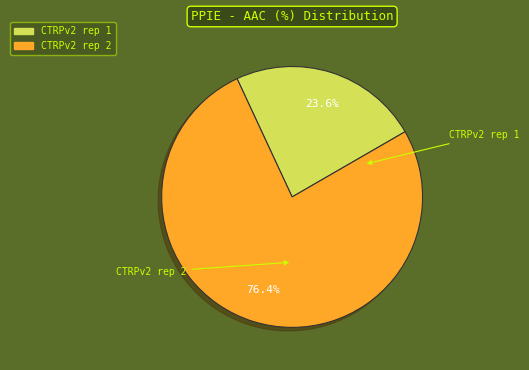

Do CTRPv2 rep 1 and CTRPv2 rep 2 together represent more than half of the pie?

Yes